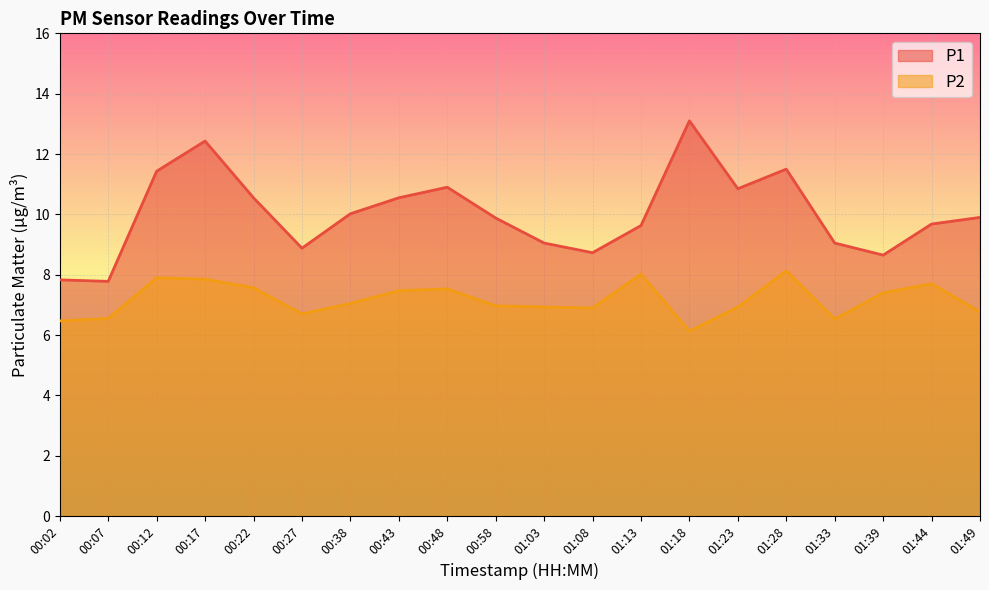

How many lines are shown in the chart?

2